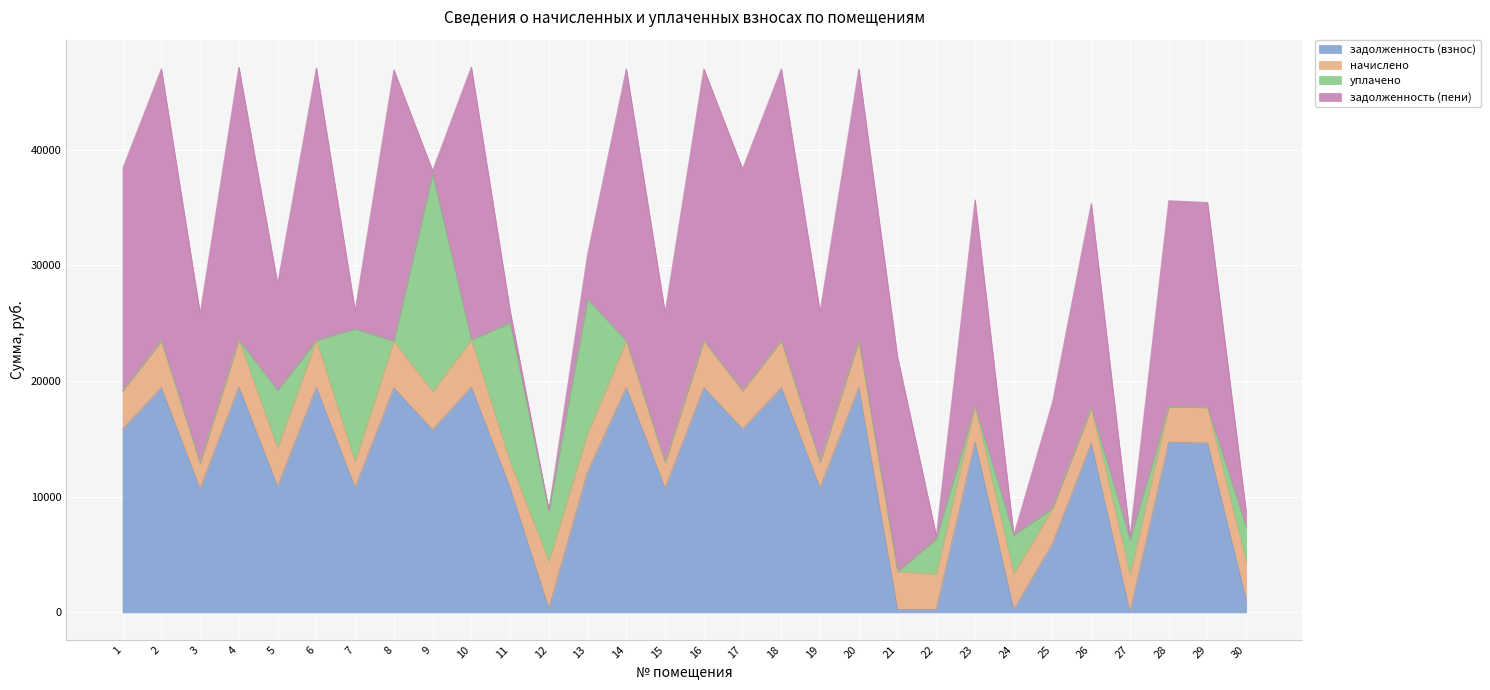

The value of уплачено at 14 is 0.0. True or false?

True